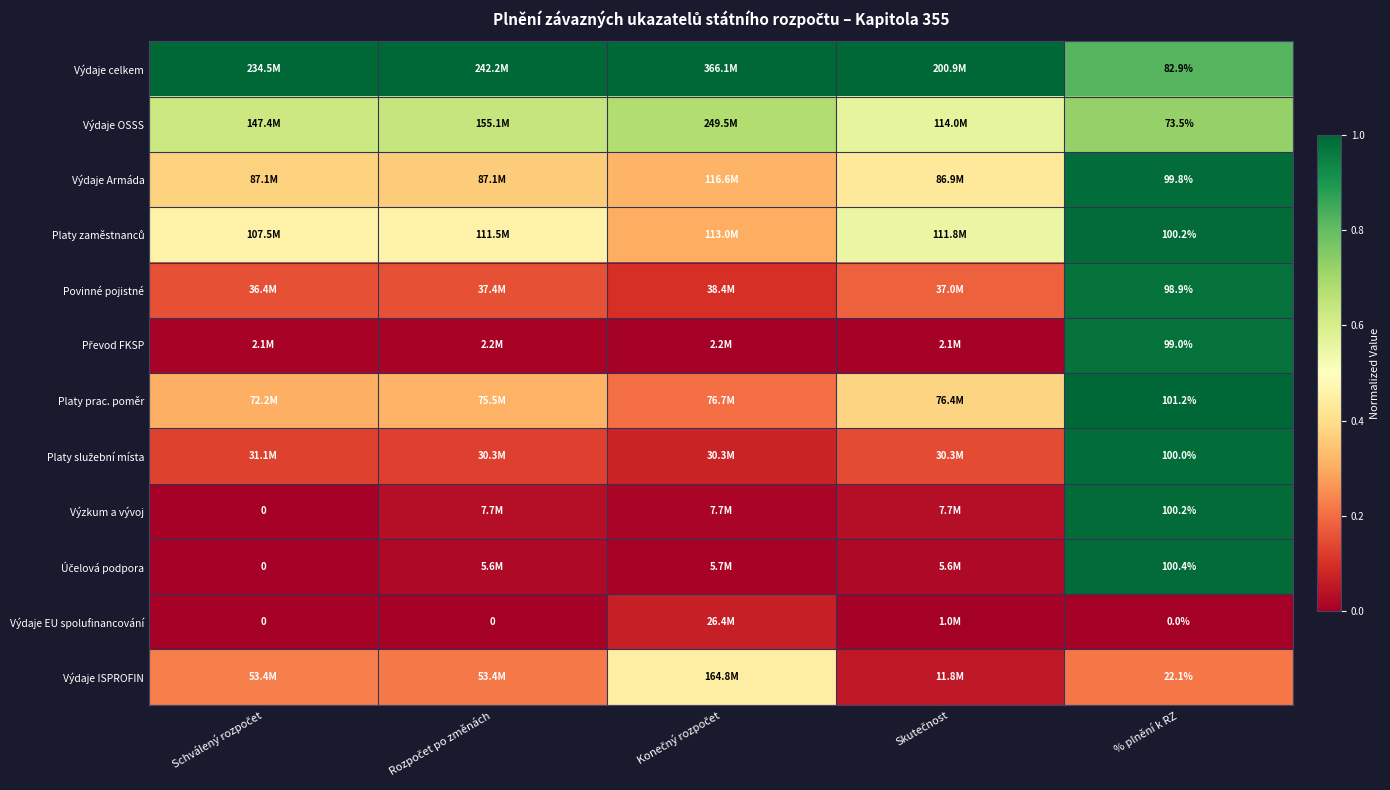

What is the difference between the highest and lowest values at % plnění k RZ?

101.2